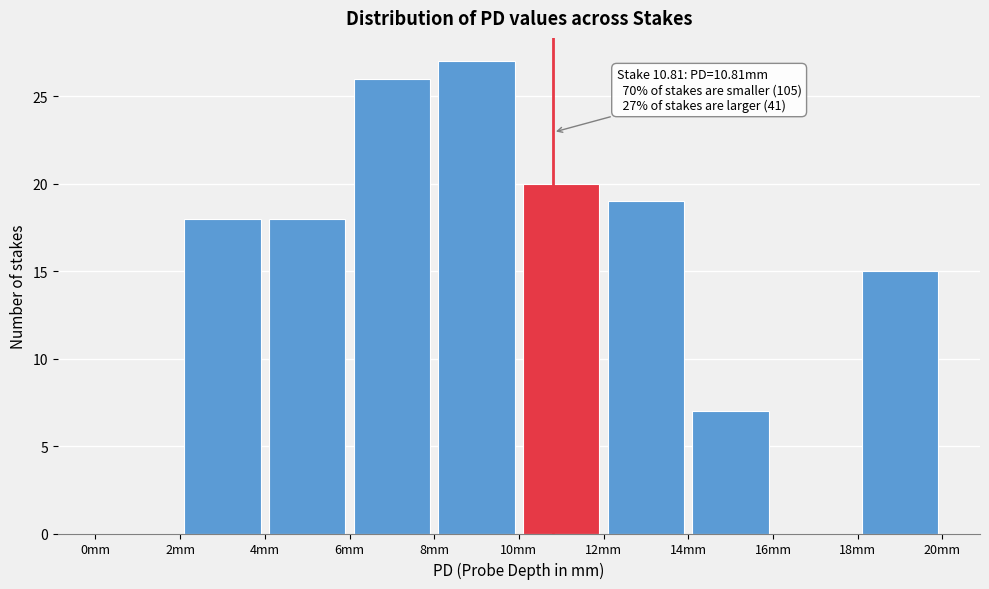

Which range on the x-axis has the tallest bar?

8 to 10